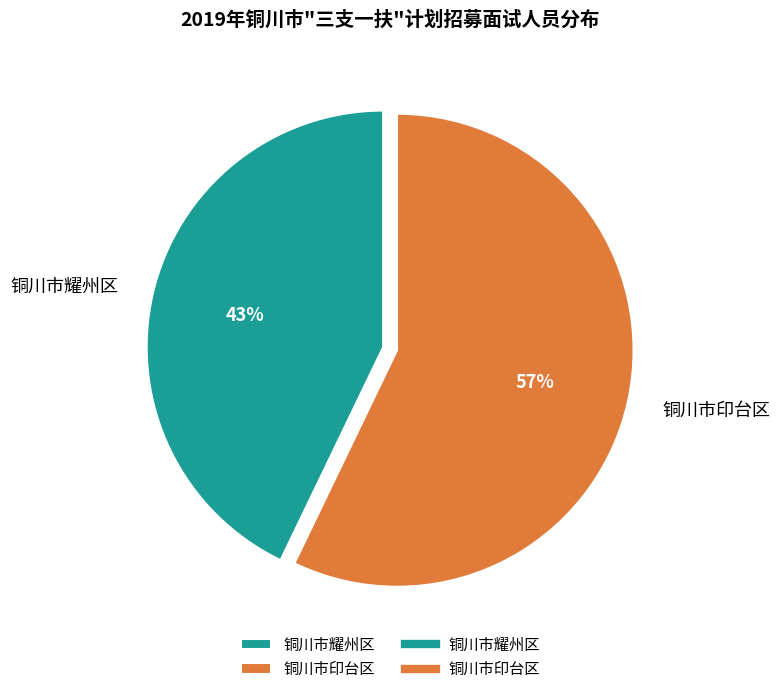

How many slices are in this pie chart?

2